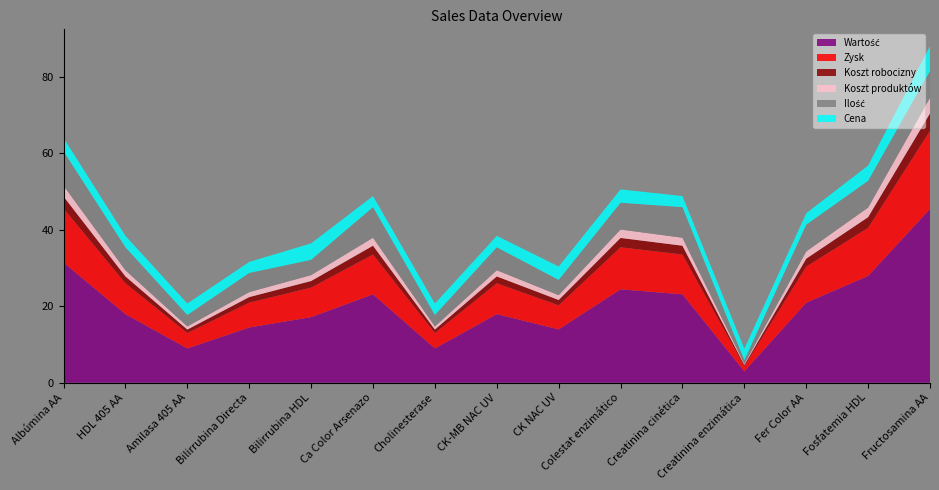

Reading left to right, extract all data points from this chart.

Wartość: 31.4	17.9	9.0	14.4	17.2	23.1	9.0	17.9	14.0	24.4	23.1	3.0	20.9	27.9	45.4
Zysk: 14.1	8.1	4.0	6.5	7.7	10.4	4.0	8.1	6.3	11.0	10.4	1.4	9.4	12.6	20.4
Koszt robocizny: 3.1	1.8	0.9	1.4	1.7	2.3	0.9	1.8	1.4	2.4	2.3	0.3	2.1	2.8	4.5
Koszt produktów: 2.8	1.6	0.8	1.3	1.5	2.1	0.8	1.6	1.3	2.2	2.1	0.3	1.9	2.5	4.1
Ilość: 9.0	6.0	3.0	5.0	4.0	8.0	3.0	6.0	4.0	7.0	8.0	1.0	7.0	7.0	7.0
Cena: 3.5	3.0	3.0	2.9	4.3	2.9	3.0	3.0	3.5	3.5	2.9	3.0	3.0	4.0	6.5